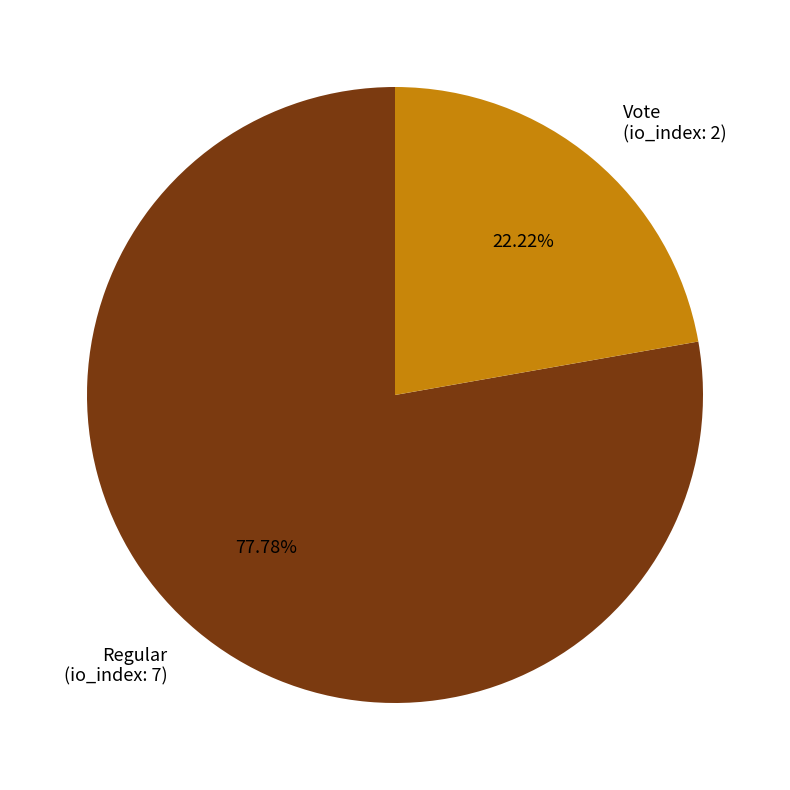

To the nearest percent, what is the difference between the largest and smallest slice percentages?

56%